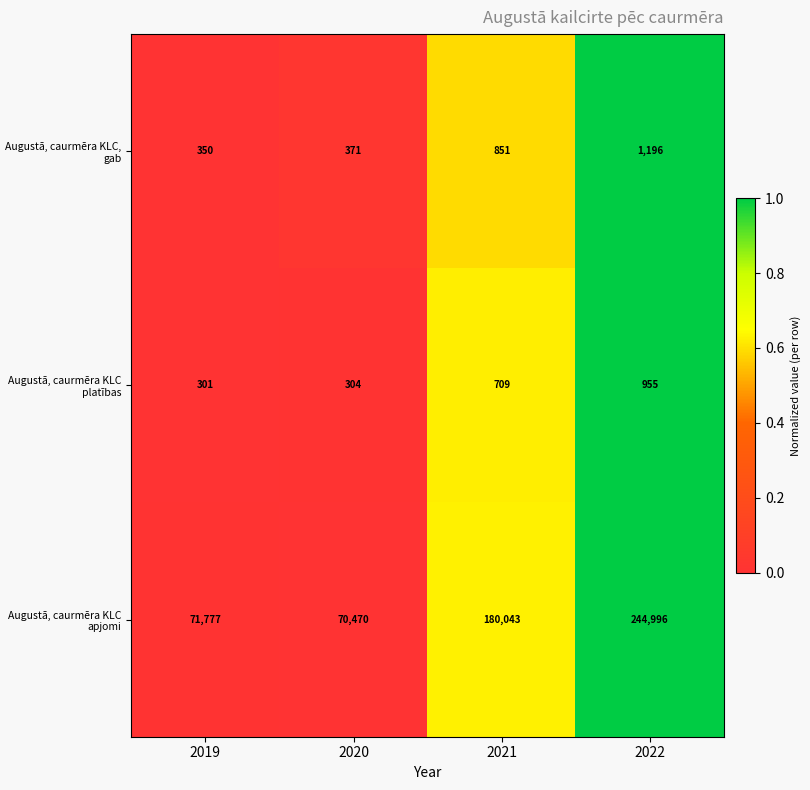

Which category has the highest value across all series?

2022